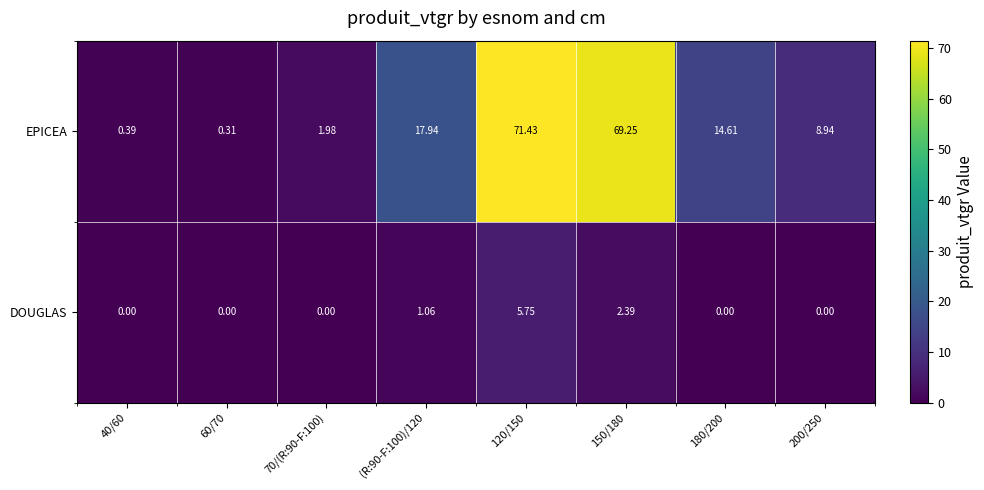

Is the value of DOUGLAS at 120/150 greater than the value of EPICEA at (R:90-F:100)/120?

No